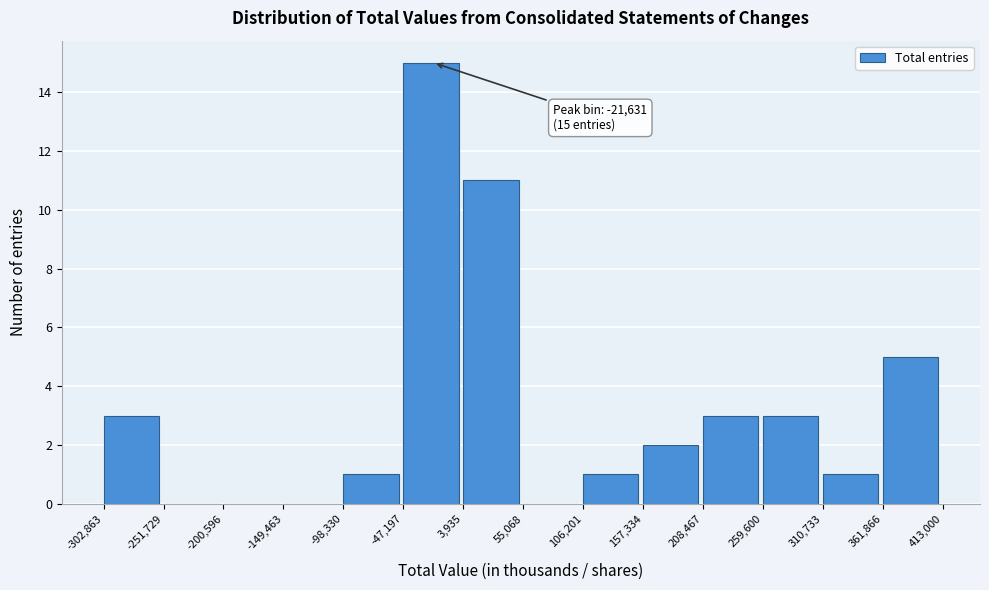

Which range on the x-axis has the tallest bar?

-47,197 to 3,935